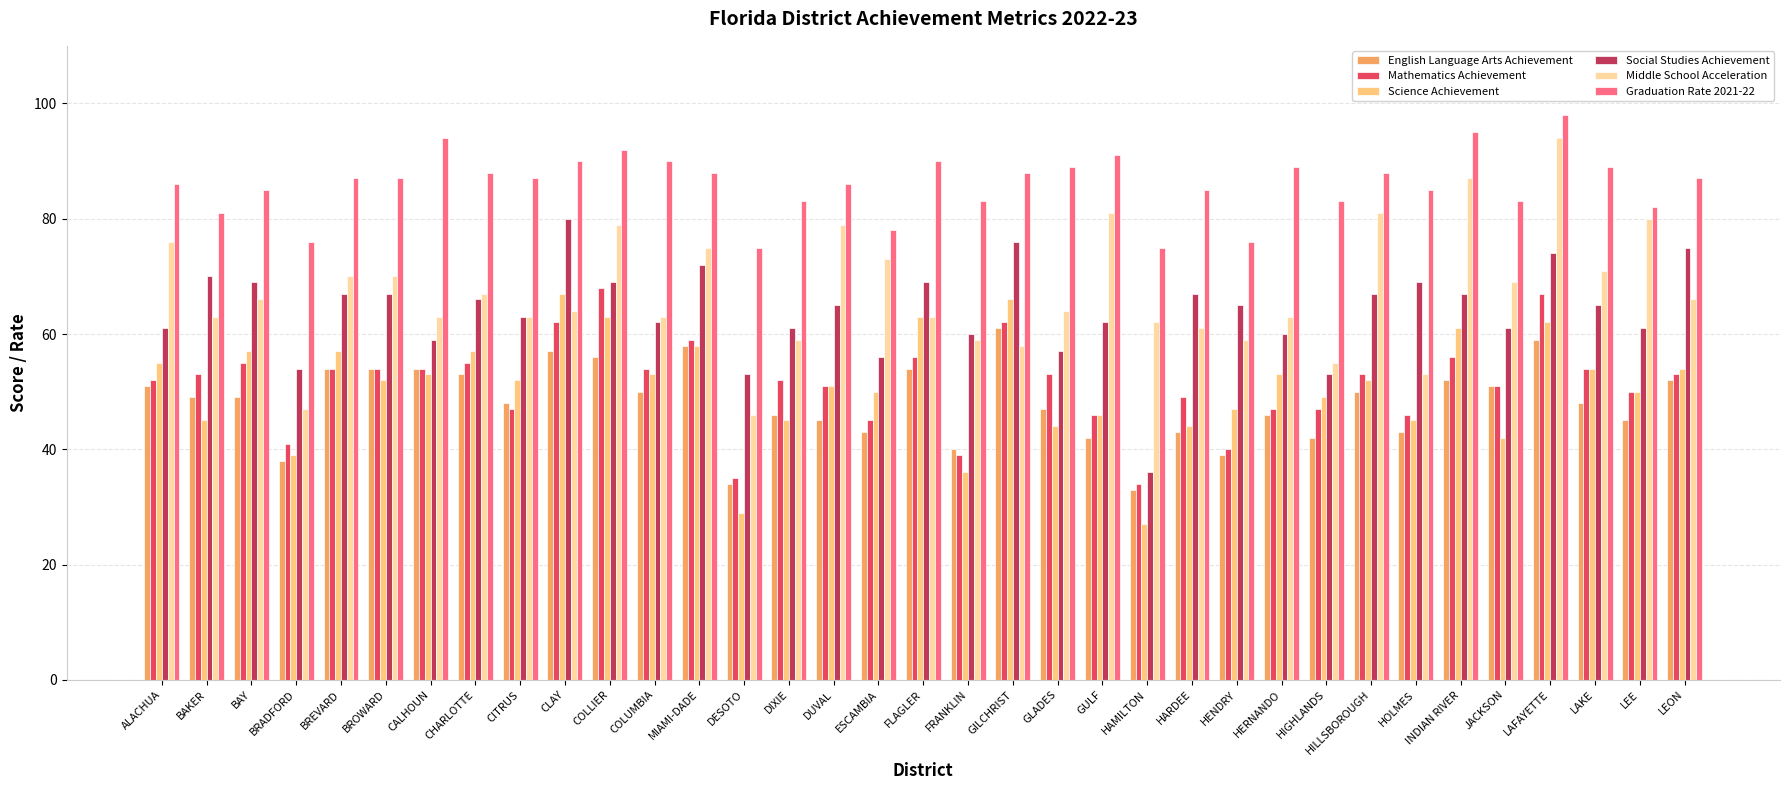

What is the smallest value displayed?

27